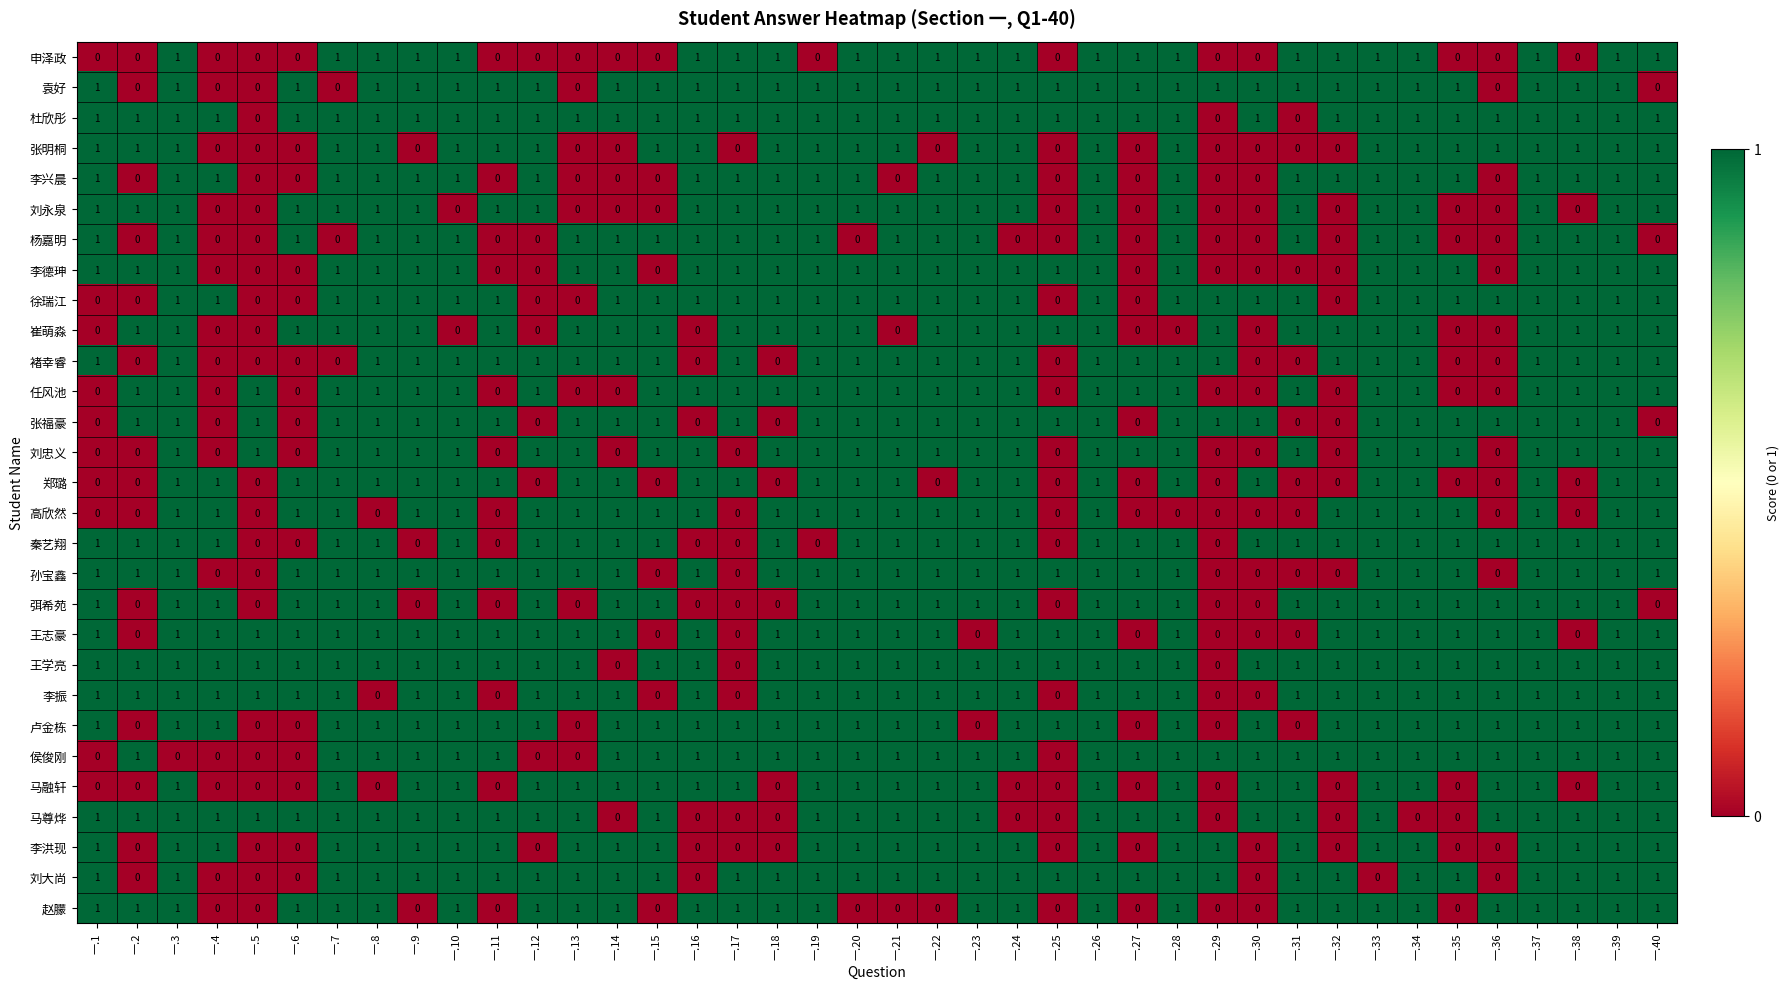

The value of 褚幸睿 at 一.15 is 1. True or false?

True